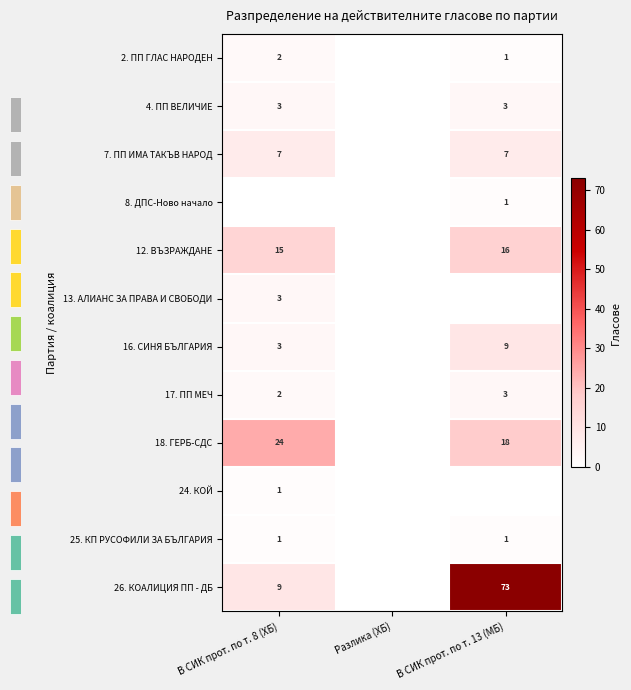

The value of 16. СИНЯ БЪЛГАРИЯ at В СИК прот. по т. 13 (МБ) is 16. True or false?

False